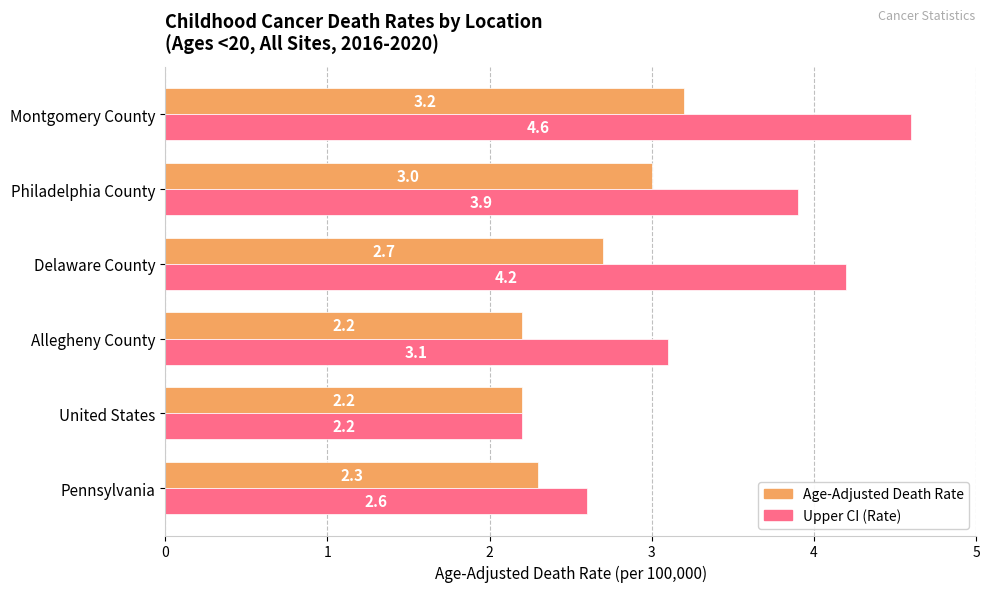

At Montgomery County, list the series in order from largest to smallest.

Upper CI (Rate), Age-Adjusted Death Rate